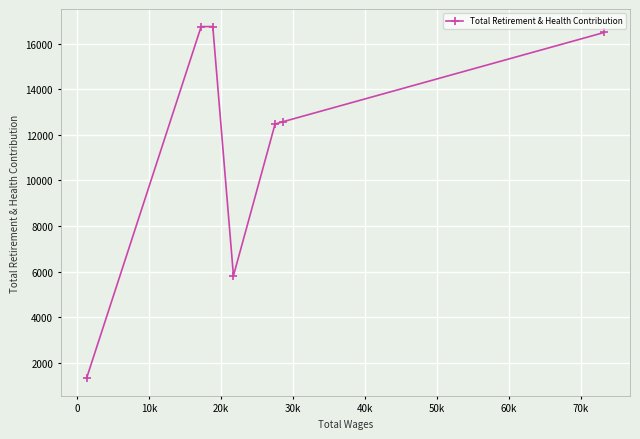

What is the smallest value displayed?

1325